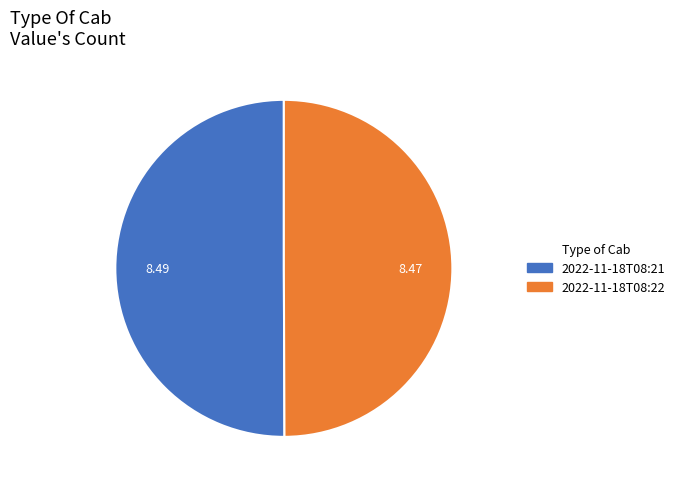

Count the number of slices in the pie.

2